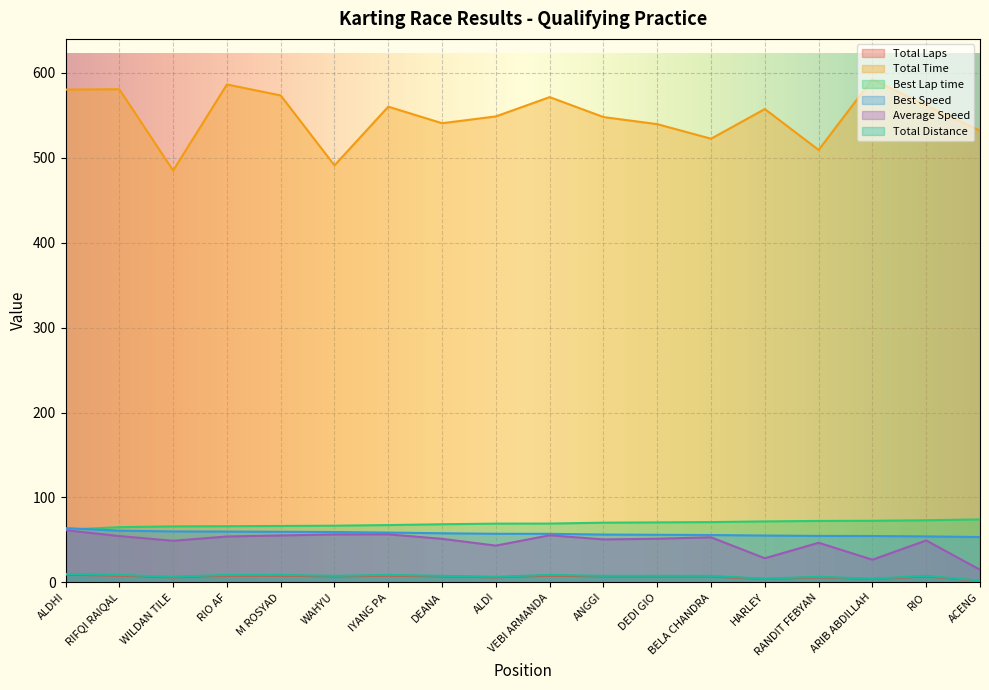

Reading right to left, extract all data points from this chart.

Total Laps: 2.0	7.0	4.0	6.0	4.0	7.0	7.0	7.0	8.0	6.0	7.0	8.0	7.0	8.0	8.0	6.0	8.0	9.0
Total Time: 531.7	561.3	592.4	509.1	557.2	522.3	539.4	547.8	571.2	548.5	540.5	560.0	490.9	573.2	586.1	484.8	580.5	580.1
Best Lap time: 74.1	73.1	72.5	72.3	71.8	71.0	70.7	70.3	69.3	69.2	68.5	67.5	66.8	66.5	66.2	66.0	65.0	62.0
Best Speed: 53.4	54.1	54.6	54.7	55.2	55.8	56.1	56.3	57.2	57.2	57.8	58.7	59.3	59.6	59.9	60.0	60.9	63.9
Average Speed: 14.9	49.4	26.7	46.7	28.4	53.1	51.4	50.6	55.5	43.3	51.3	56.6	56.5	55.3	54.0	49.0	54.6	61.4
Total Distance: 2.2	7.7	4.4	6.6	4.4	7.7	7.7	7.7	8.8	6.6	7.7	8.8	7.7	8.8	8.8	6.6	8.8	9.9